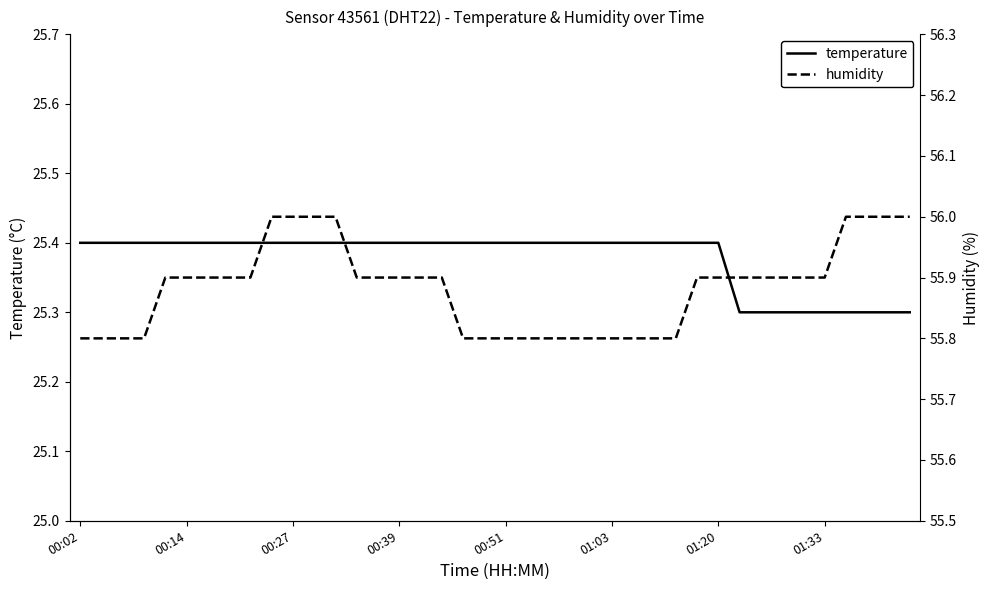

True or false: temperature and humidity cross at least once.

False